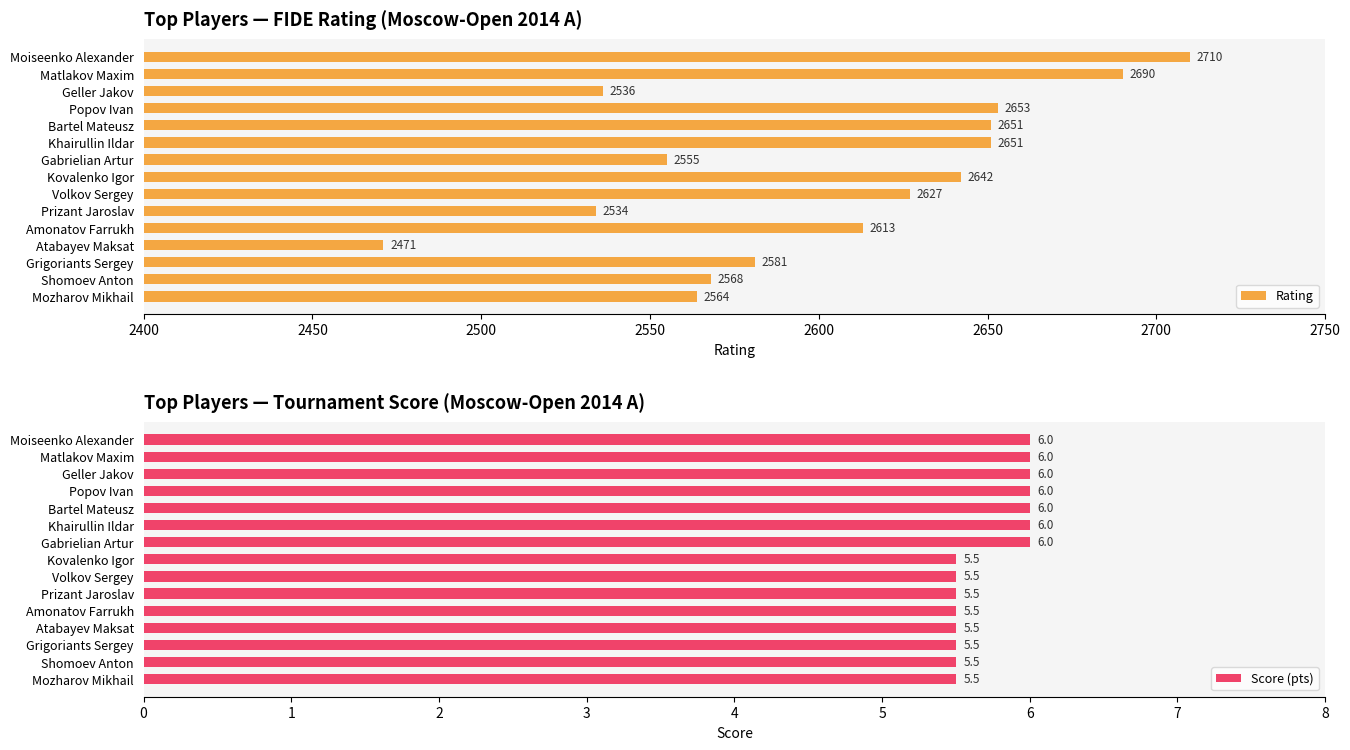

Where is Rating nearest to the value 2590?

Grigoriants Sergey